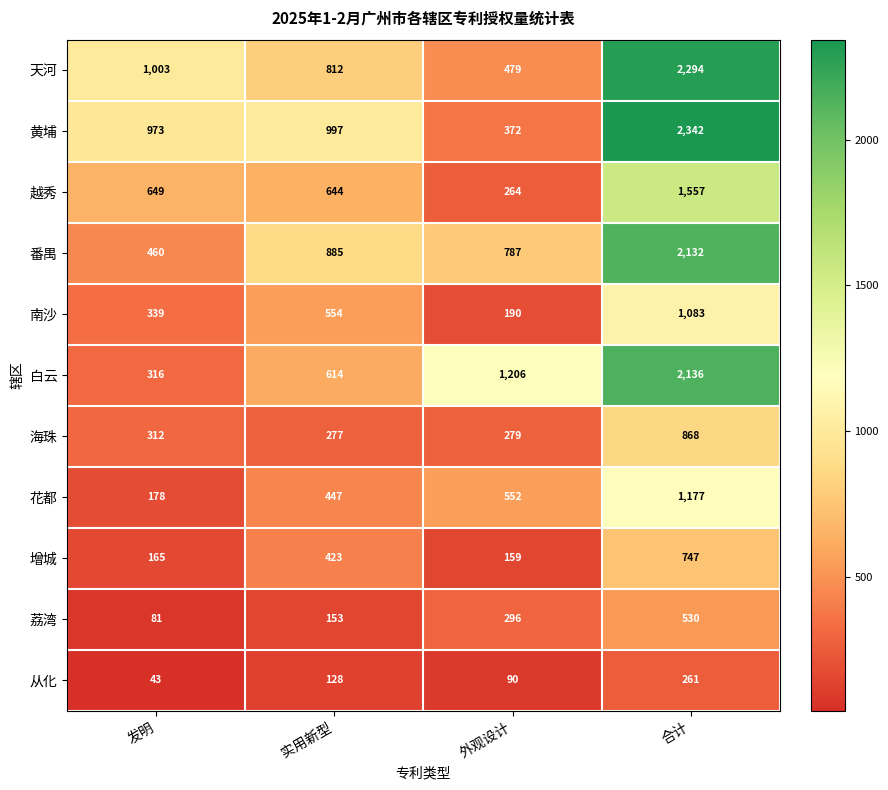

At which category is the sum across all series the highest?

合计